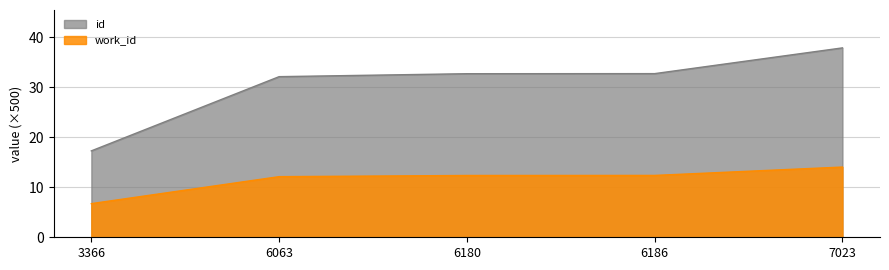

True or false: id and work_id intersect in this chart.

False